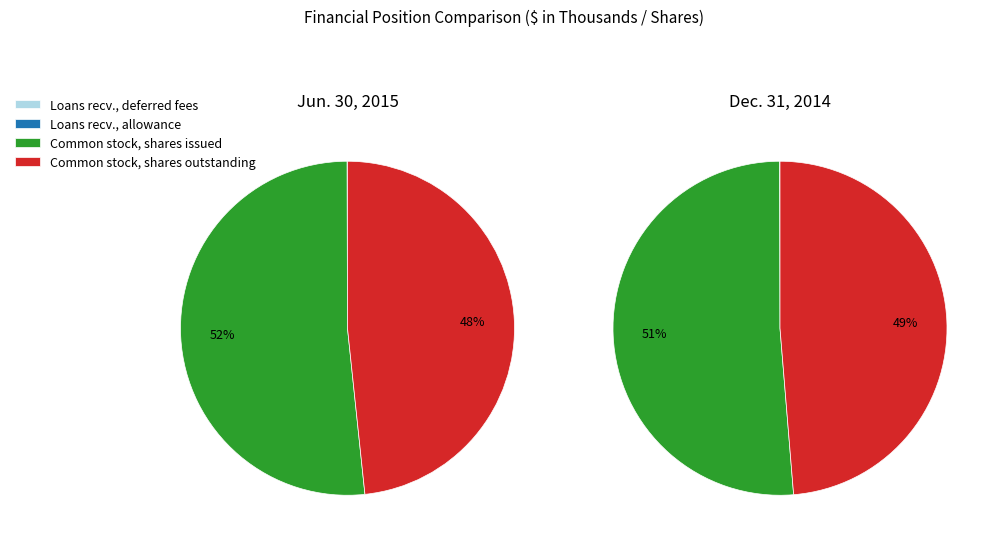

Which category accounts for the majority?

Common stock, shares issued